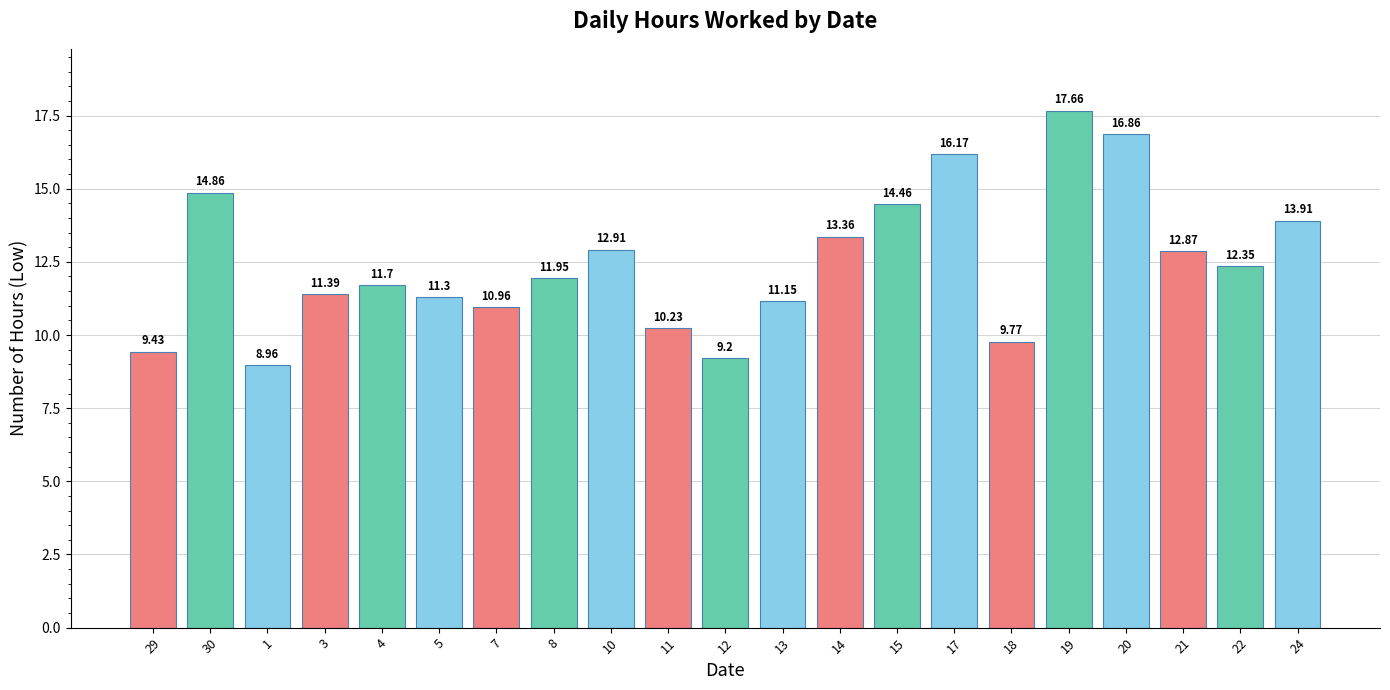

Which category has the lowest value across all series?

1